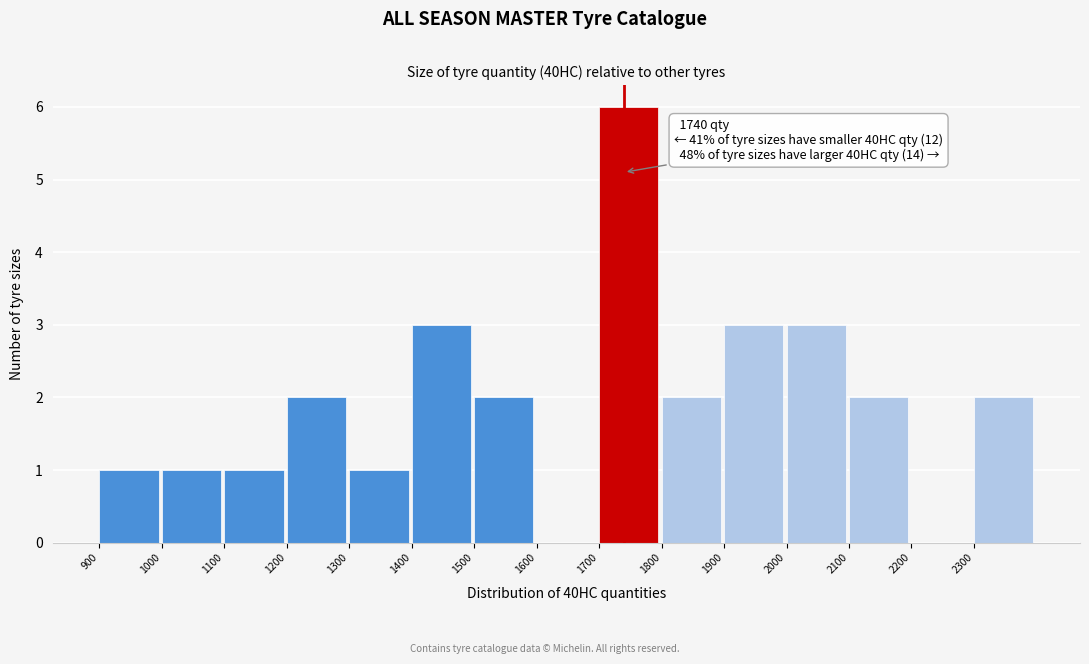

Which range on the x-axis has the tallest bar?

1700 to 1800